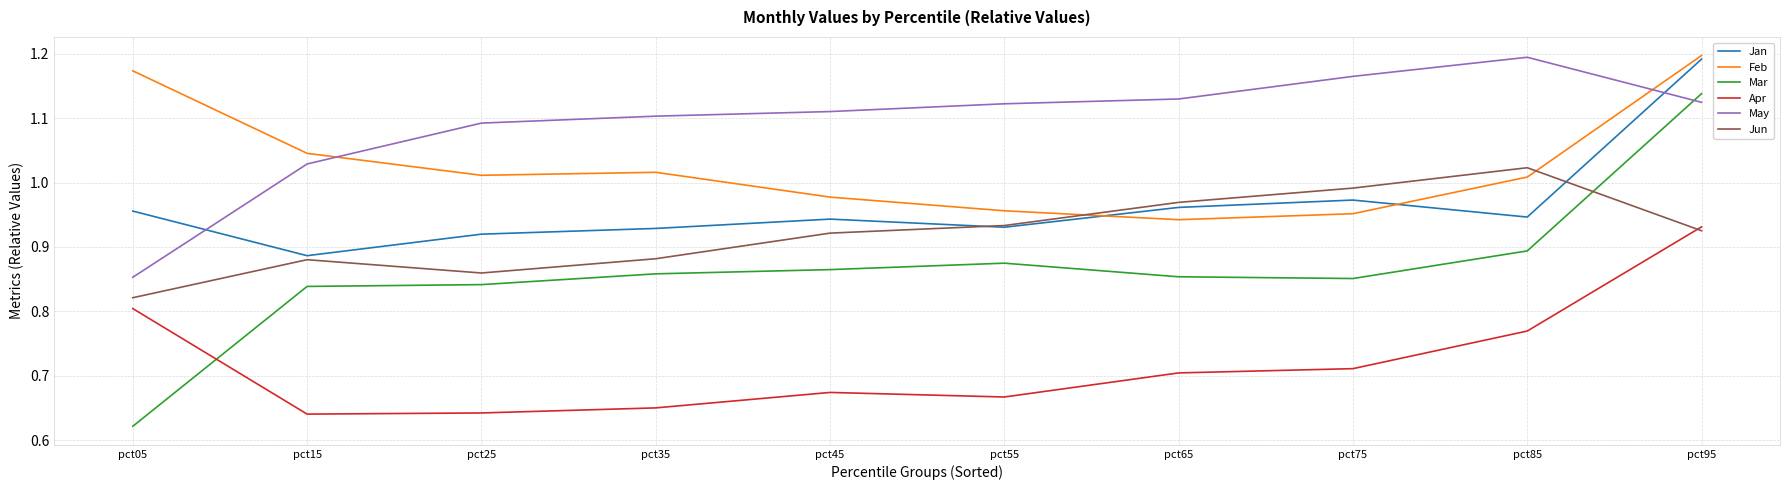

How many interior local valleys does the Jun series have?

1